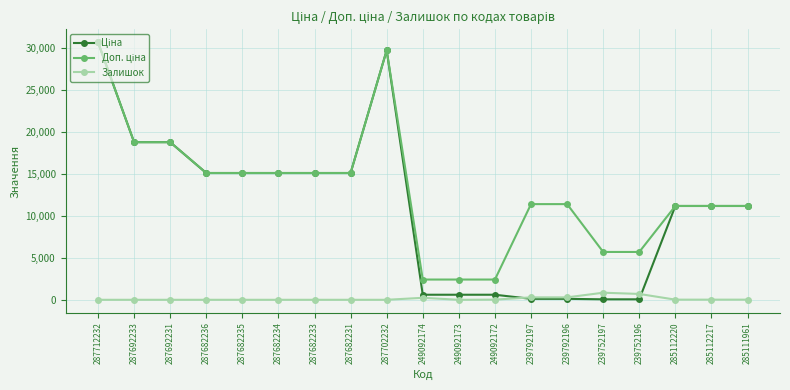

True or false: Залишок has more than 0 interior local peaks.

True